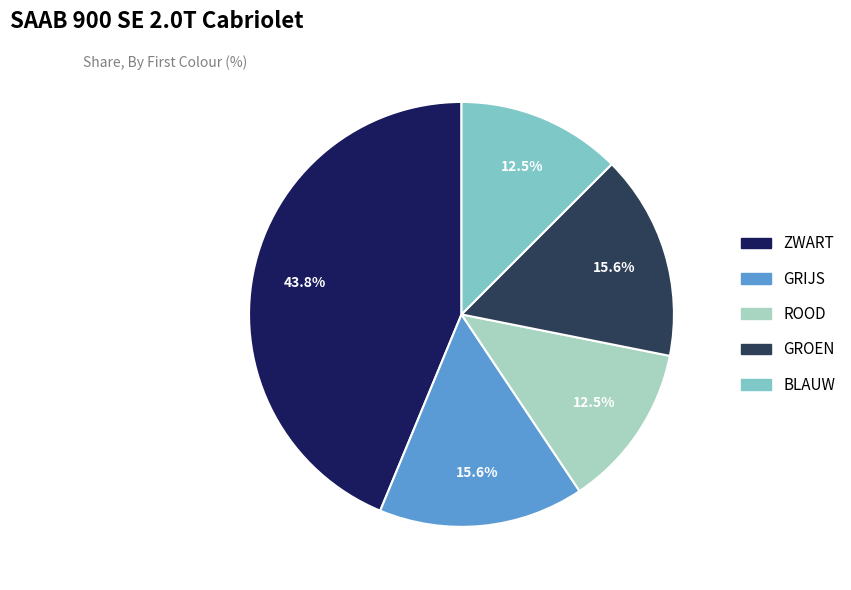

How many slices are in this pie chart?

5